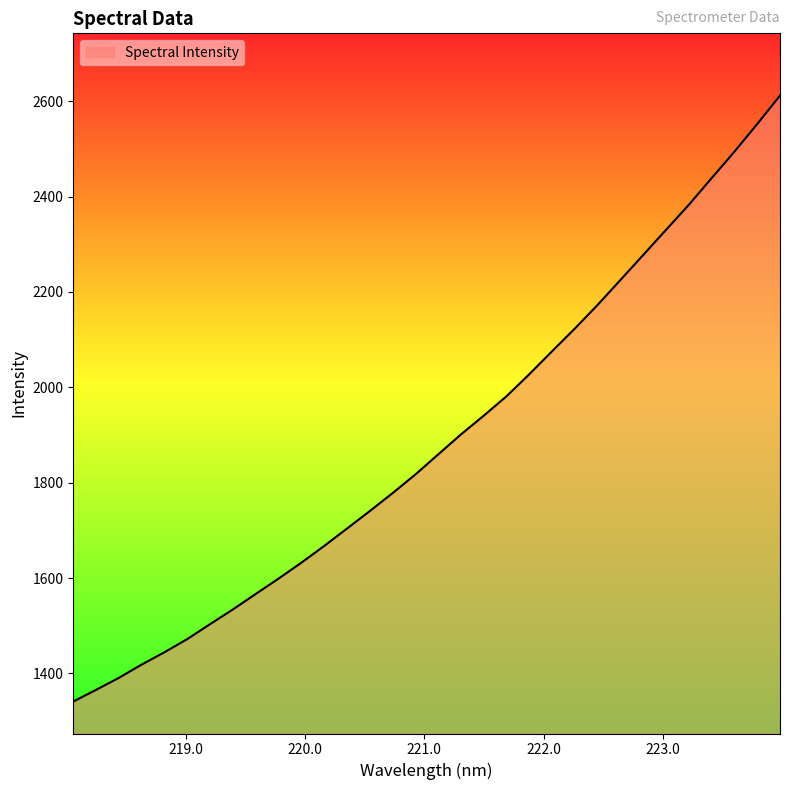

What is the difference between the maximum and minimum values?

1270.5